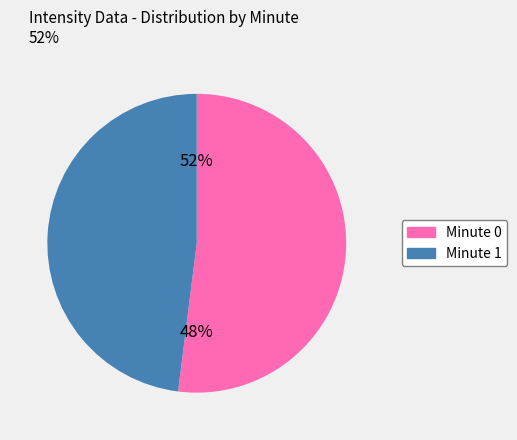

Which has a higher value, minute 0 or minute 1?

minute 0